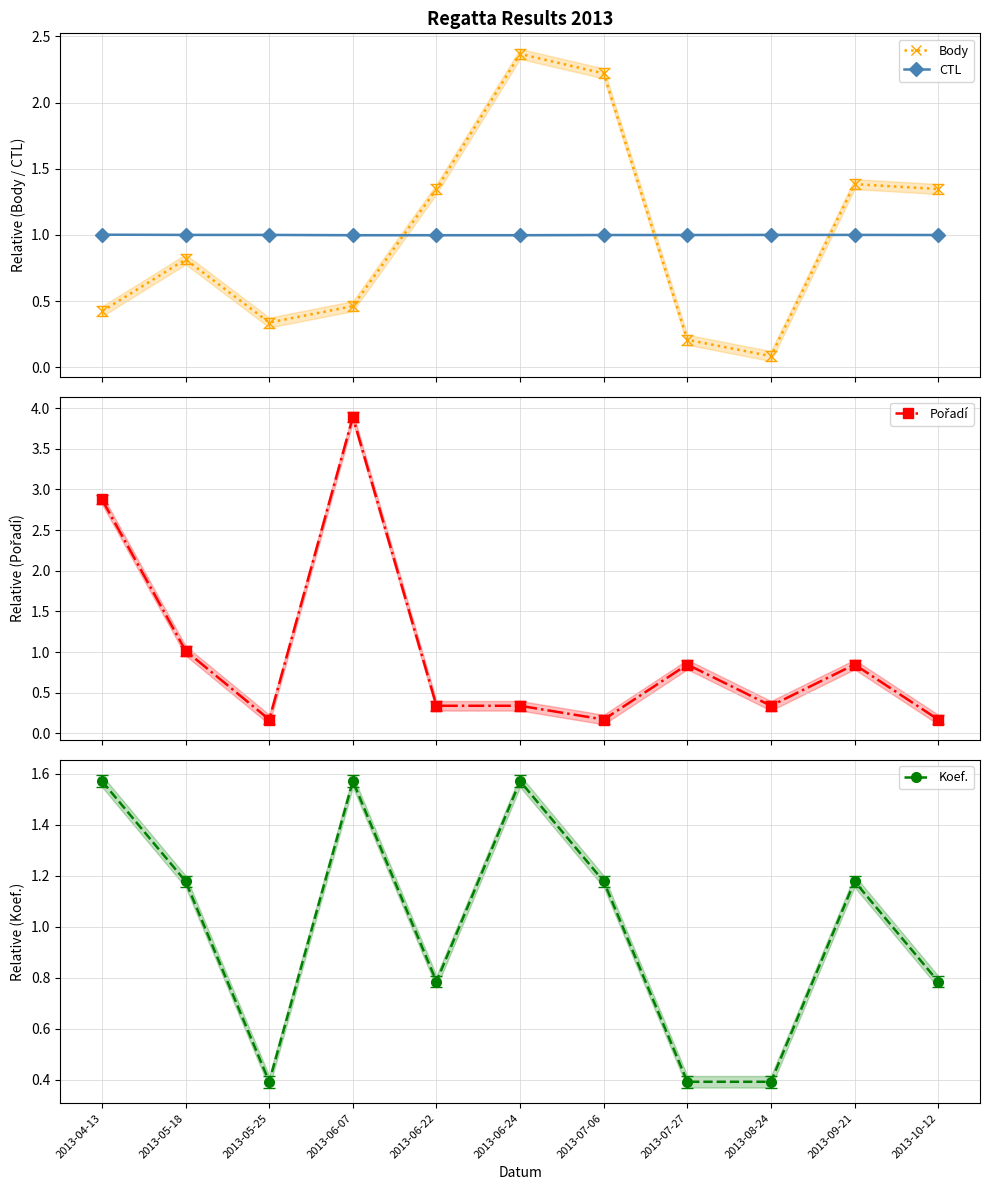

At which category is the sum across all series the highest?

2013-06-07